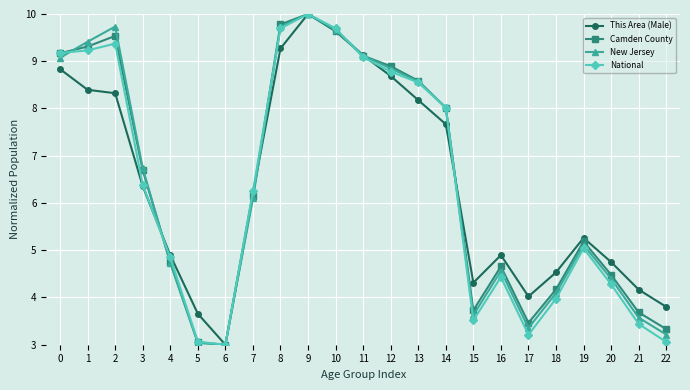

Is it true that National equals 3.1 at 5?

True